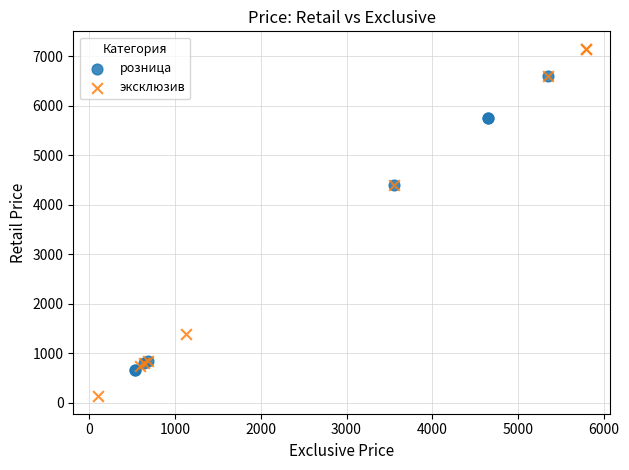

Which series contains the highest Y value?

эксклюзив